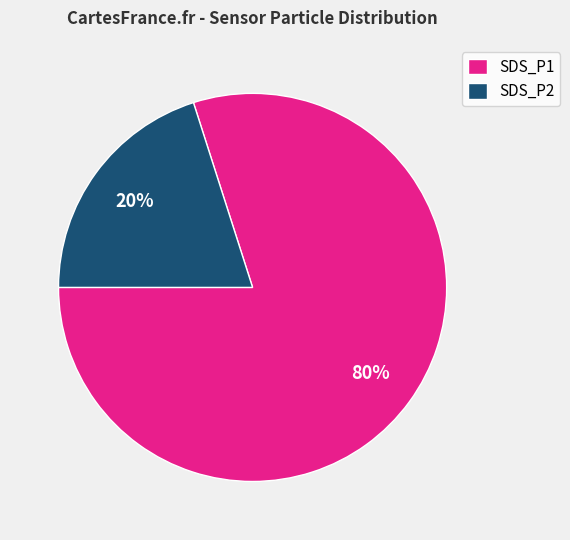

Which category has the biggest portion of the pie?

SDS_P1